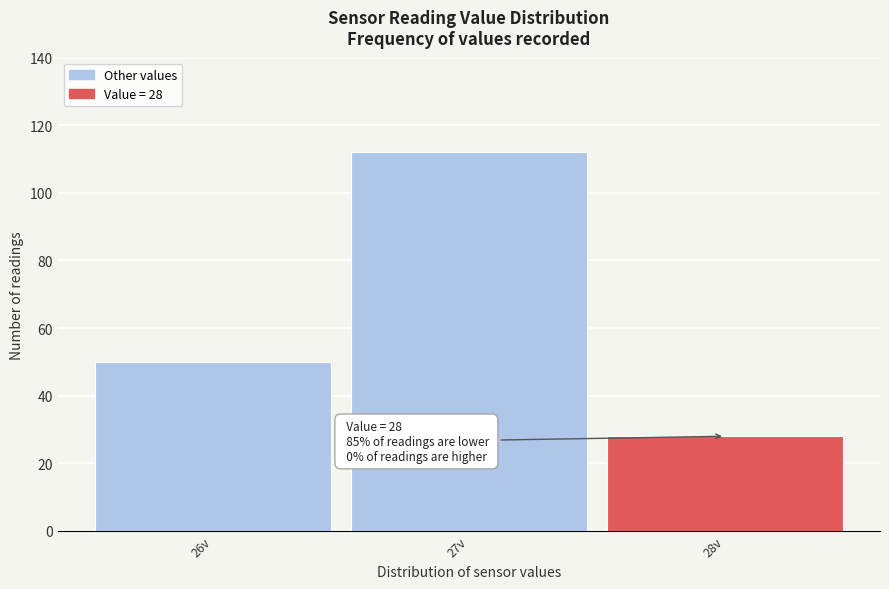

Over which range of the x-axis is the bar tallest?

26.5 to 27.5